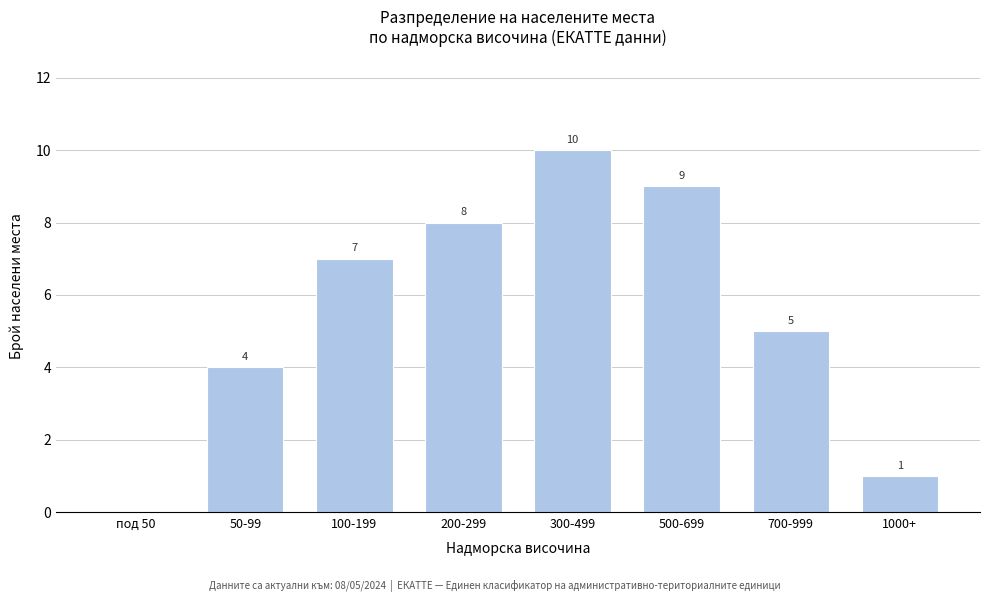

Reading left to right, list all the values displayed in this chart.

под 50=0	50-99=4	100-199=7	200-299=8	300-499=10	500-699=9	700-999=5	1000+=1